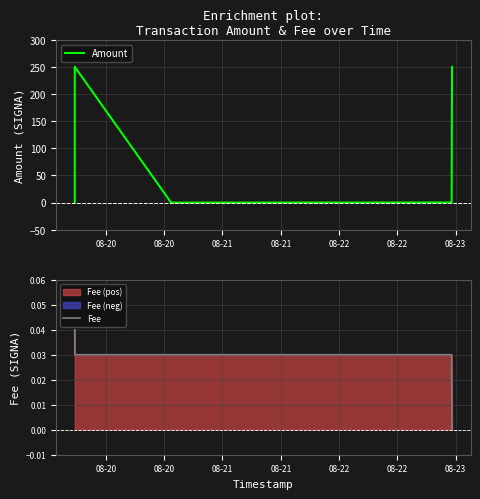

Between which two adjacent categories do Amount and Fee first intersect?

08-20 and 08-20